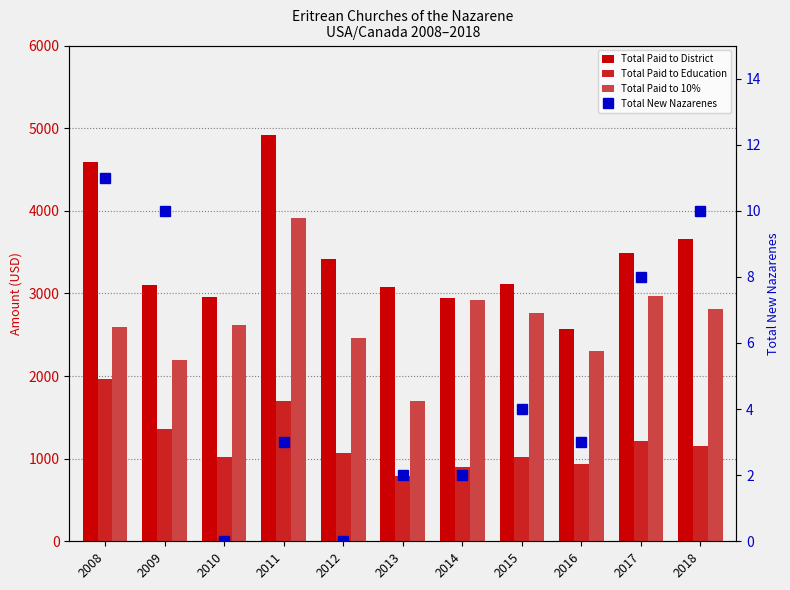

What is the maximum value for Total Paid to District?

4919